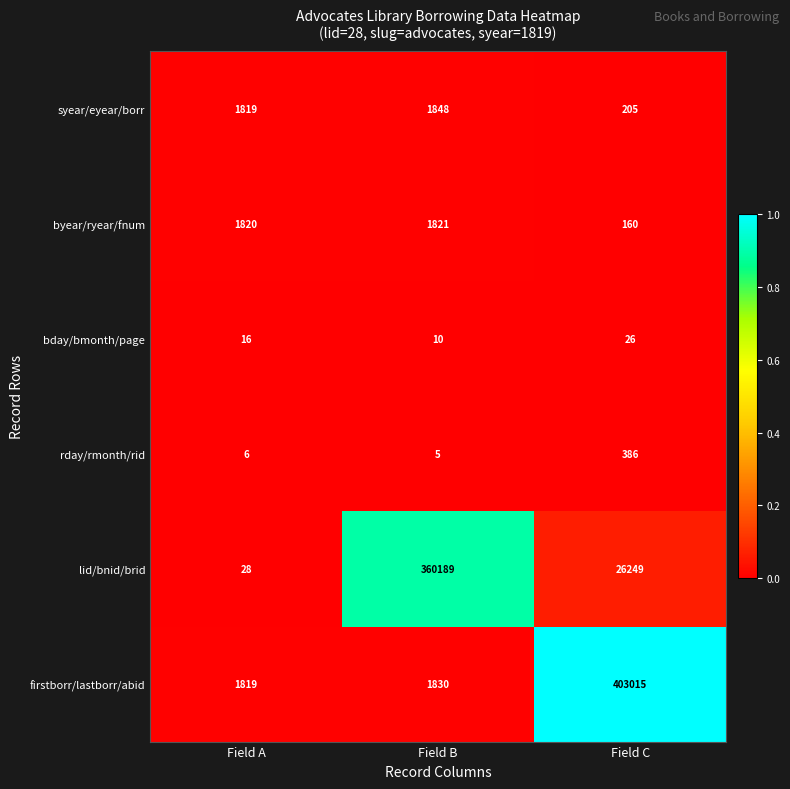

List the series in order of their peak value, highest first.

firstborr/lastborr/abid, lid/bnid/brid, syear/eyear/borr, byear/ryear/fnum, rday/rmonth/rid, bday/bmonth/page